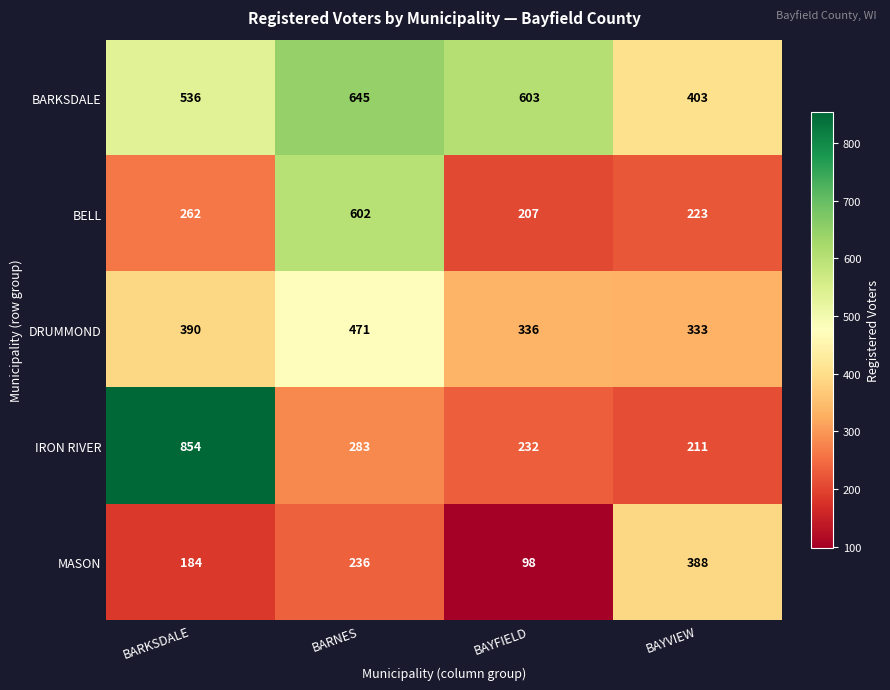

Reading left to right, transcribe all the data shown in this chart.

BARKSDALE: BARKSDALE=536	BARNES=645	BAYFIELD=603	BAYVIEW=403
BELL: BARKSDALE=262	BARNES=602	BAYFIELD=207	BAYVIEW=223
DRUMMOND: BARKSDALE=390	BARNES=471	BAYFIELD=336	BAYVIEW=333
IRON RIVER: BARKSDALE=854	BARNES=283	BAYFIELD=232	BAYVIEW=211
MASON: BARKSDALE=184	BARNES=236	BAYFIELD=98	BAYVIEW=388